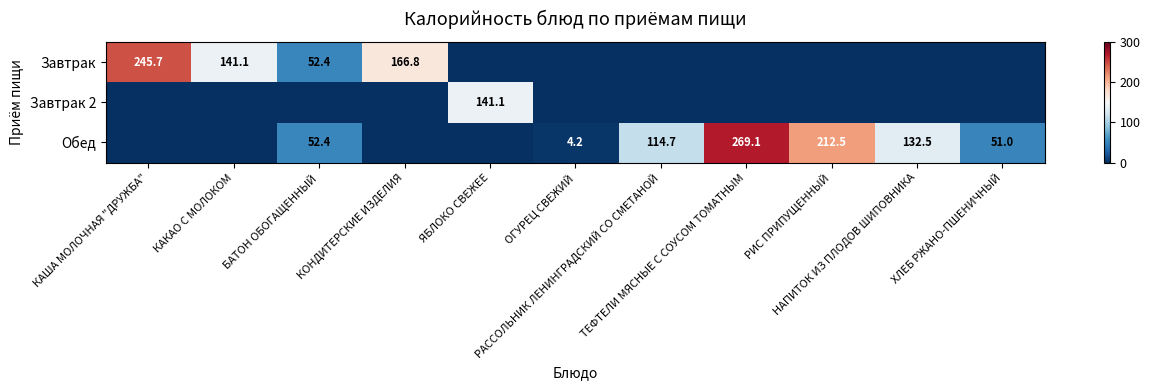

Rank the categories by Завтрак value from lowest to highest.

ЯБЛОКО СВЕЖЕЕ, ОГУРЕЦ СВЕЖИЙ, РАССОЛЬНИК ЛЕНИНГРАДСКИЙ СО СМЕТАНОЙ, ТЕФТЕЛИ МЯСНЫЕ С СОУСОМ ТОМАТНЫМ, РИС ПРИПУЩЕННЫЙ, НАПИТОК ИЗ ПЛОДОВ ШИПОВНИКА, ХЛЕБ РЖАНО-ПШЕНИЧНЫЙ, БАТОН ОБОГАЩЕННЫЙ, КАКАО С МОЛОКОМ, КОНДИТЕРСКИЕ ИЗДЕЛИЯ, КАША МОЛОЧНАЯ "ДРУЖБА"